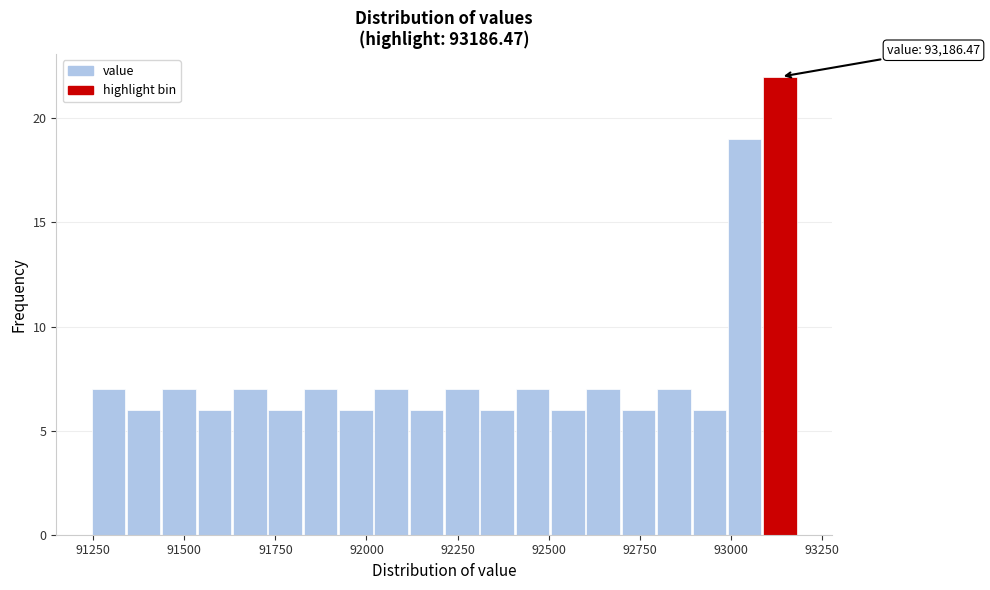

Around what value on the x-axis is the tallest bar? Give the approximate position of its centre, as read against the axis.

93150